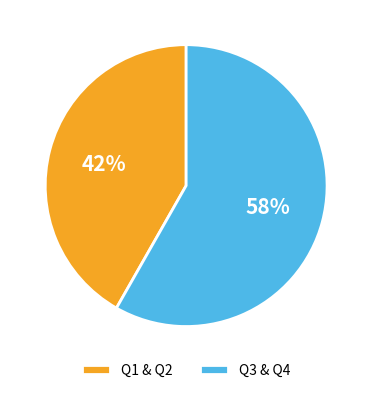

To the nearest percent, what percentage of the pie is Q3 & Q4?

58%